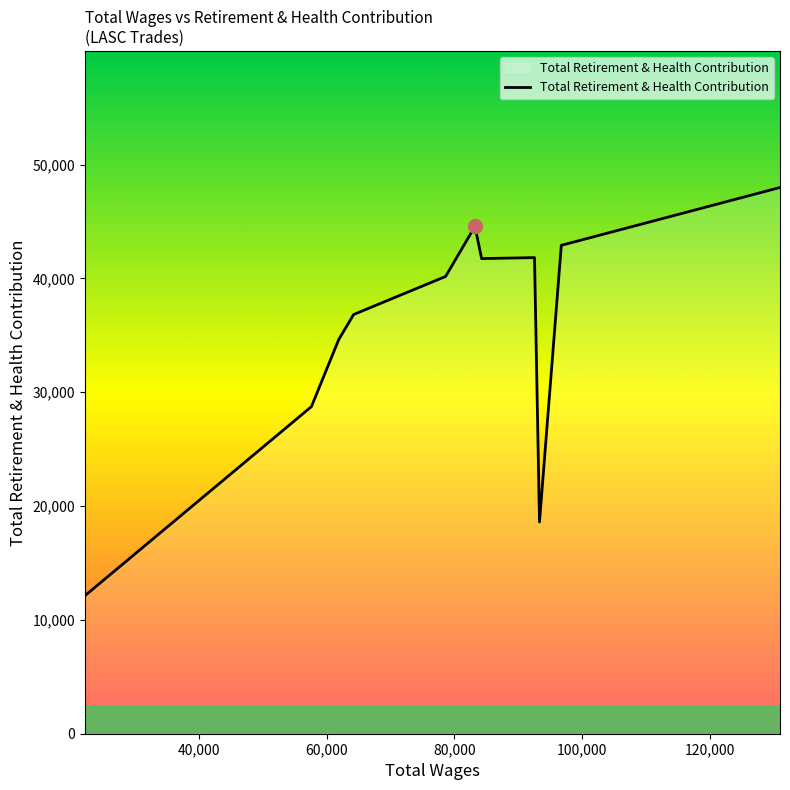

What is the maximum value shown in the chart?

47991